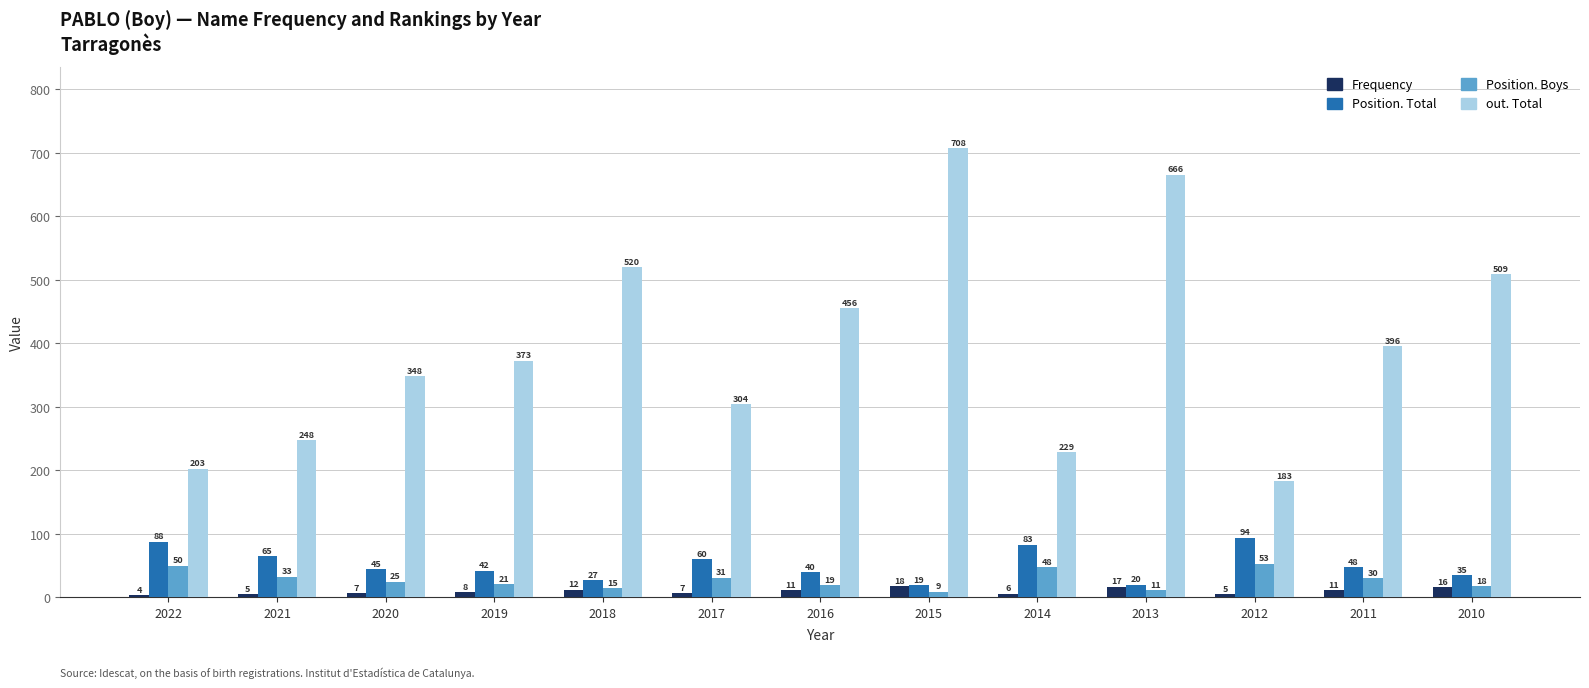

What is the sum of the Frequency values at 2020 and 2017?

14